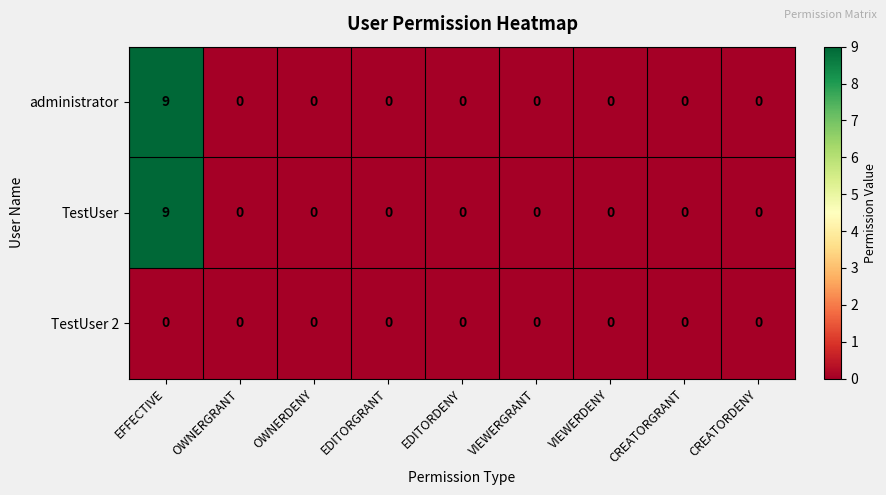

Is the value of TestUser at EFFECTIVE greater than the value of TestUser 2 at OWNERDENY?

Yes